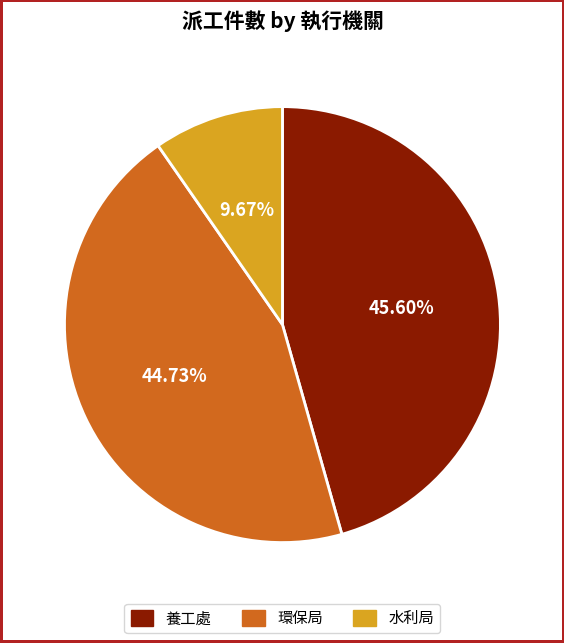

Which slice is the smallest?

水利局